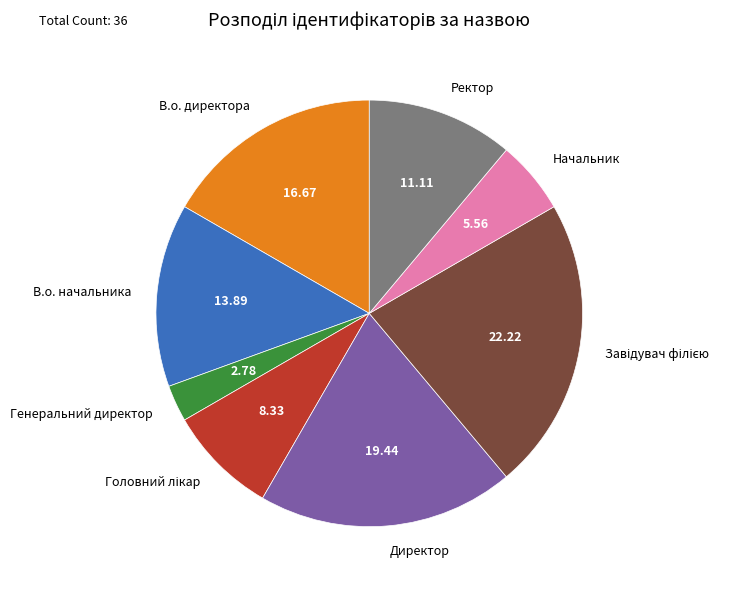

Does any single category account for the majority?

No